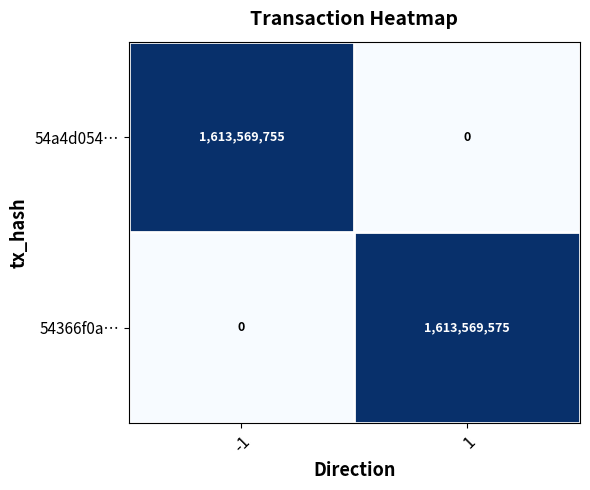

List the series in order of their peak value, highest first.

54a4d054…, 54366f0a…